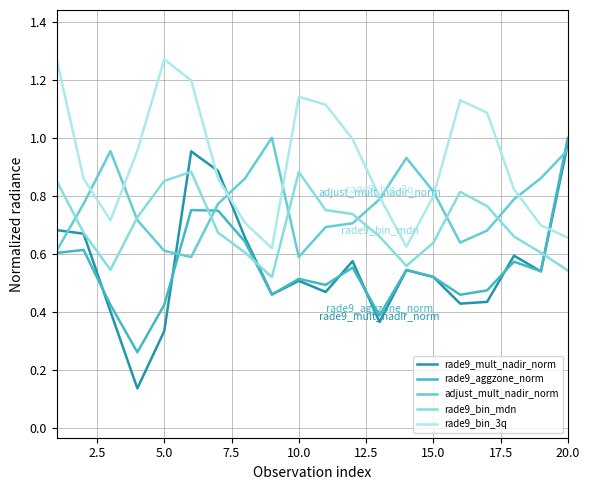

How many interior local valleys does the rade9_bin_3q series have?

3